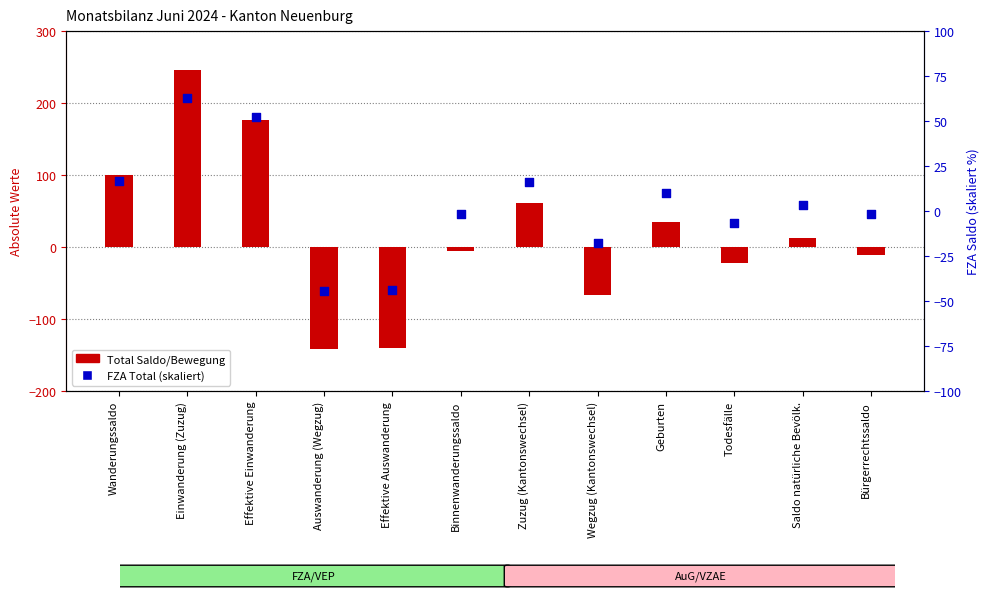

What is the total value across all series at Saldo natürliche Bevölk.?

16.3